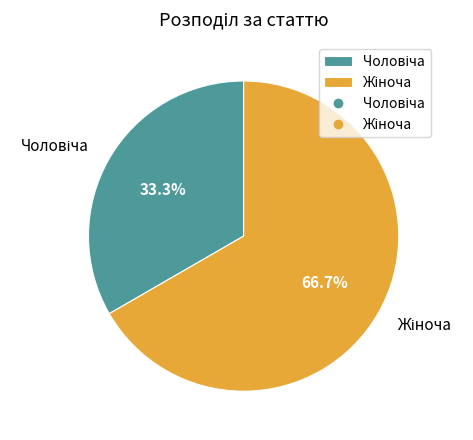

Does any single category account for the majority?

Yes